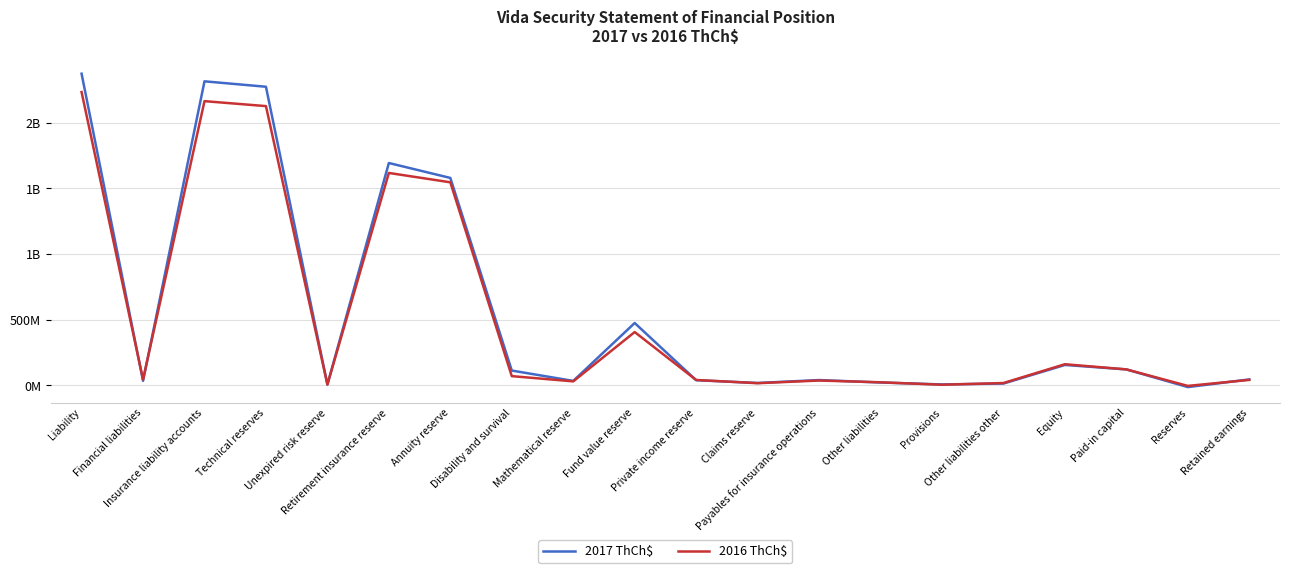

Reading left to right, extract all data points from this chart.

2017 ThCh$: 2372716281	35437771	2314593711	2273347434	7264362	1692988731	1579432116	113556615	34761390	475463076	40114654	19116209	41246277	22684799	7935746	14749053	156181001	122406827	-12164206	45938380
2016 ThCh$: 2232908337	44940536	2163718504	2125930104	7002708	1617341025	1546190849	71150176	31325423	406578598	41860341	17438510	37788400	24249297	5569901	18679396	161725982	122406827	-3181264	42500419